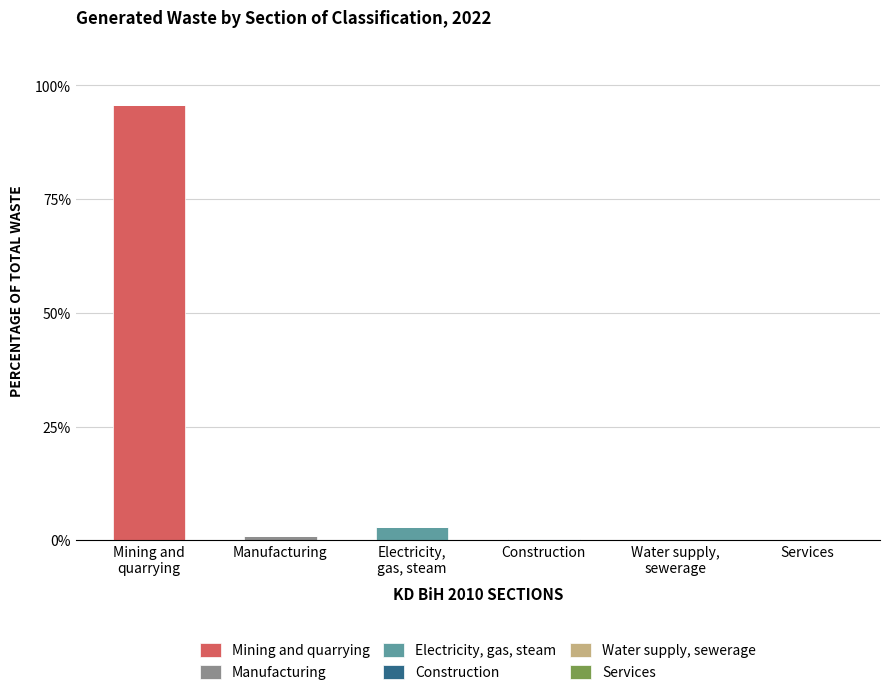

What is the maximum value for Mining and quarrying?

95.8